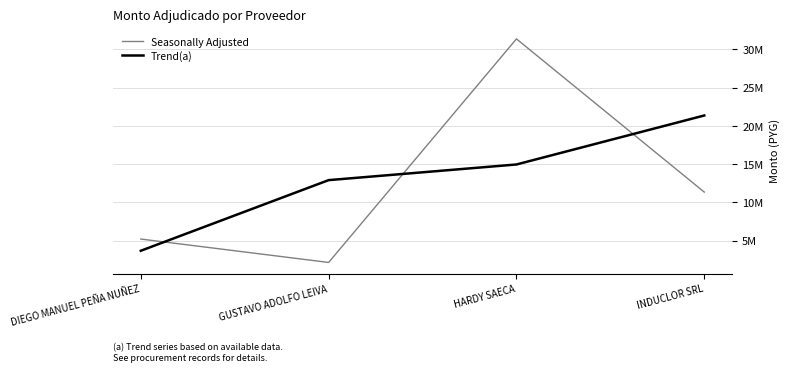

Between which two adjacent categories do Trend(a) and Seasonally Adjusted first intersect?

DIEGO MANUEL PEÑA NUÑEZ and GUSTAVO ADOLFO LEIVA